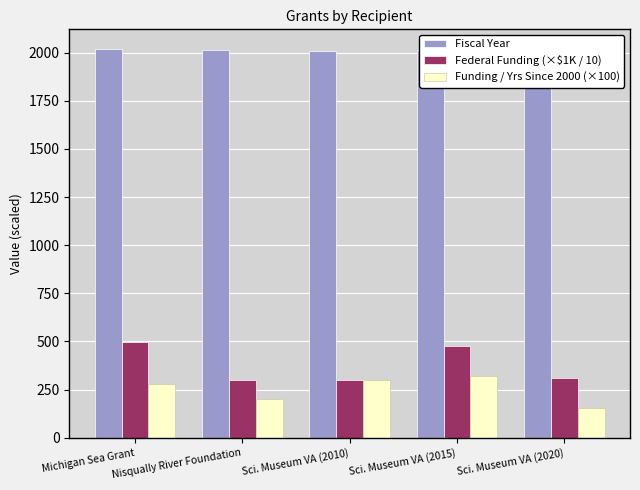

At which category does the chart reach its peak across all series?

Sci. Museum VA (2020)